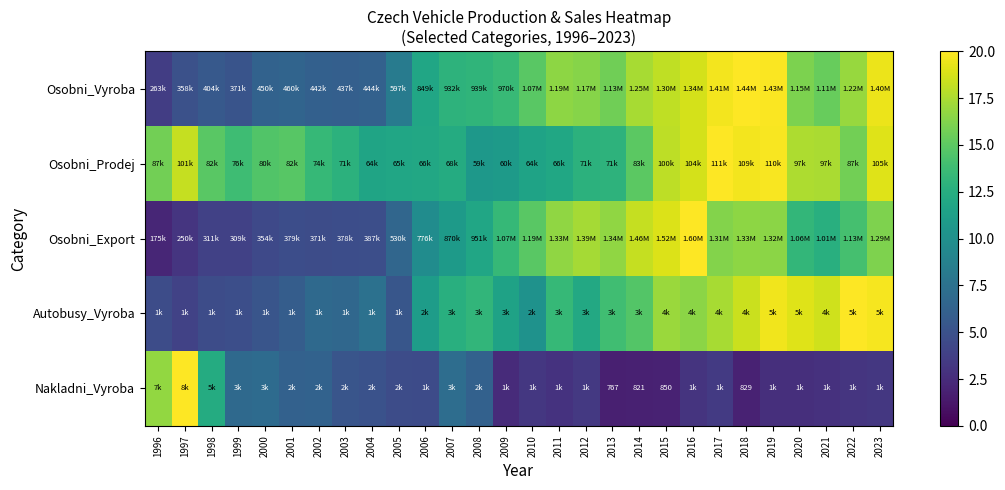

Count the number of data series in this chart.

5